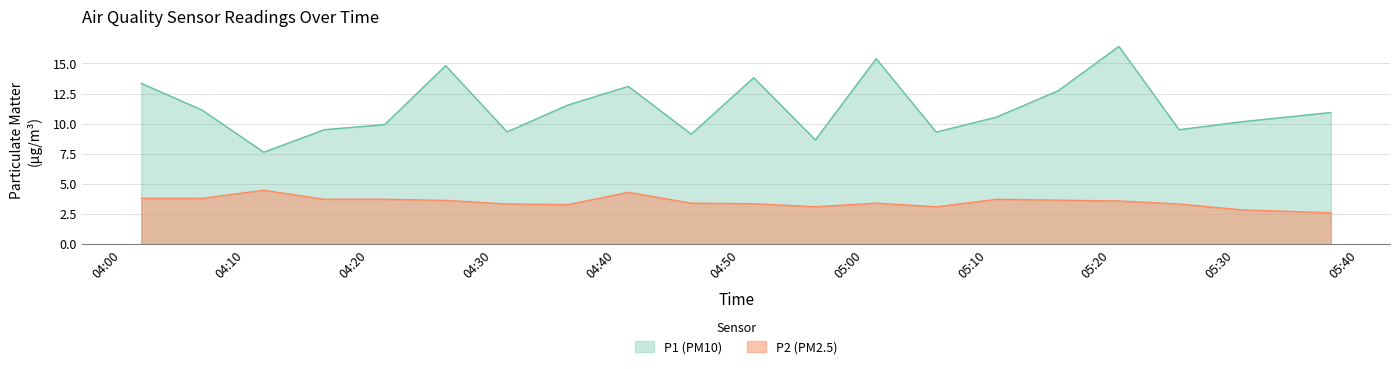

What position from the right is 05:36?

1